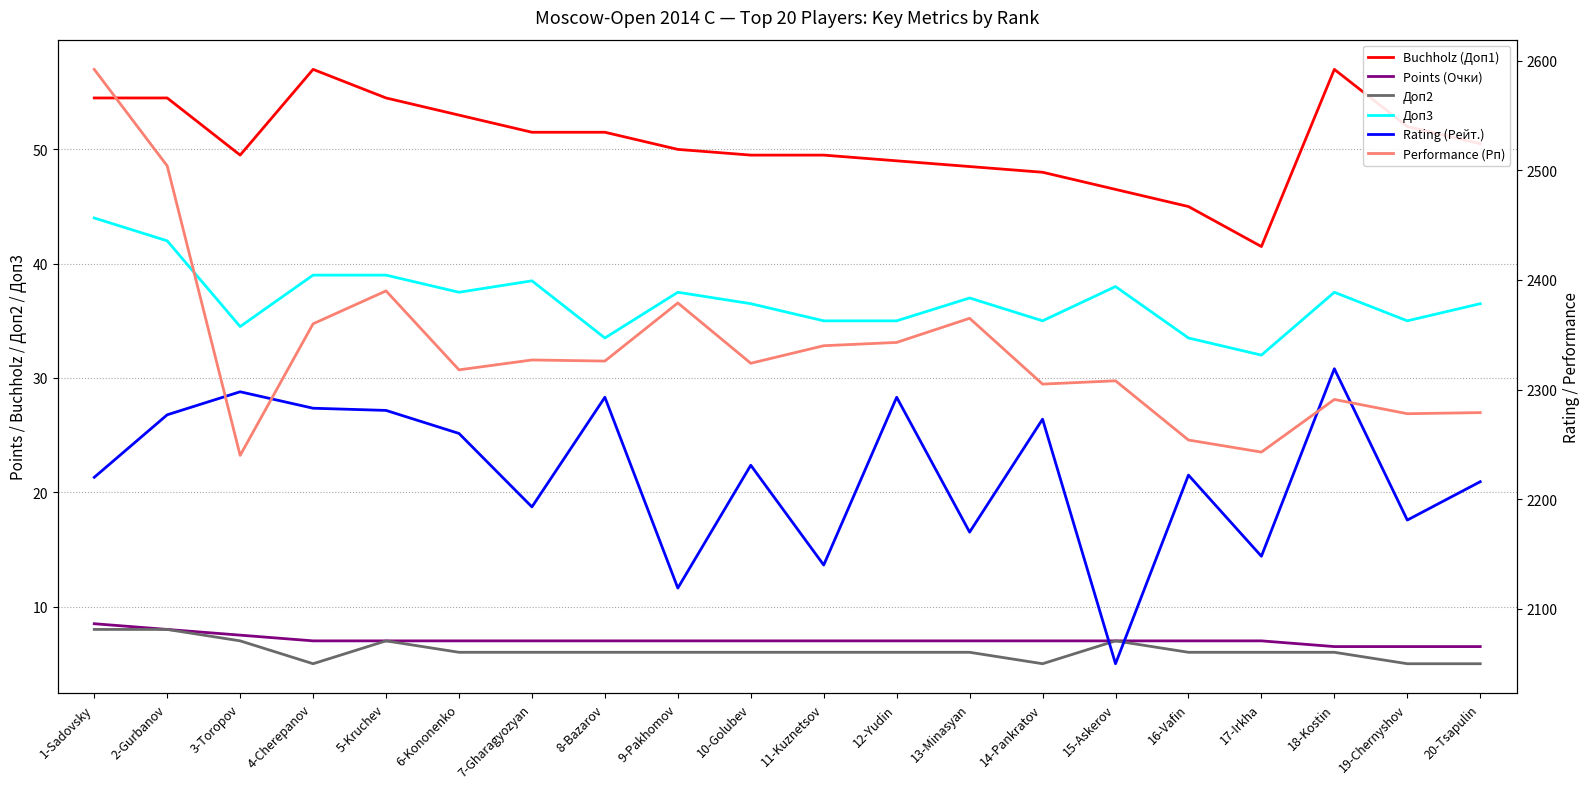

True or false: Points (Очки) and Performance (Рп) cross at least once.

False